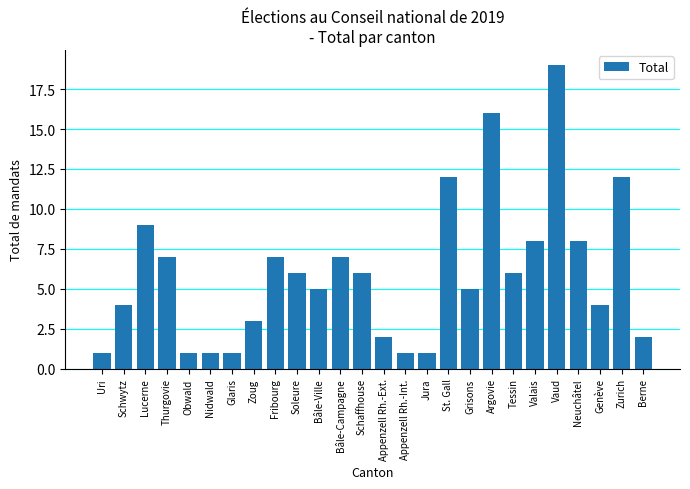

Are the bars grouped side by side (vs. stacked)?

No